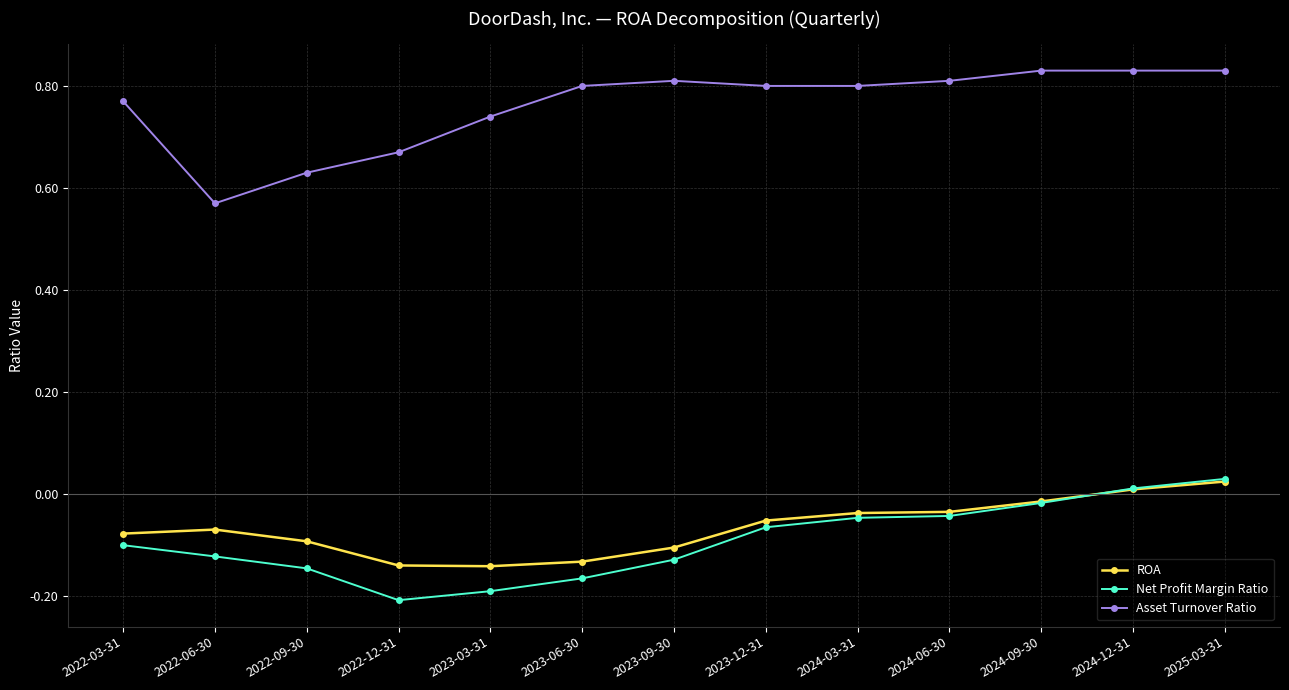

Between 2022-03-31 and 2024-03-31, which series saw the biggest shift?

Net Profit Margin Ratio